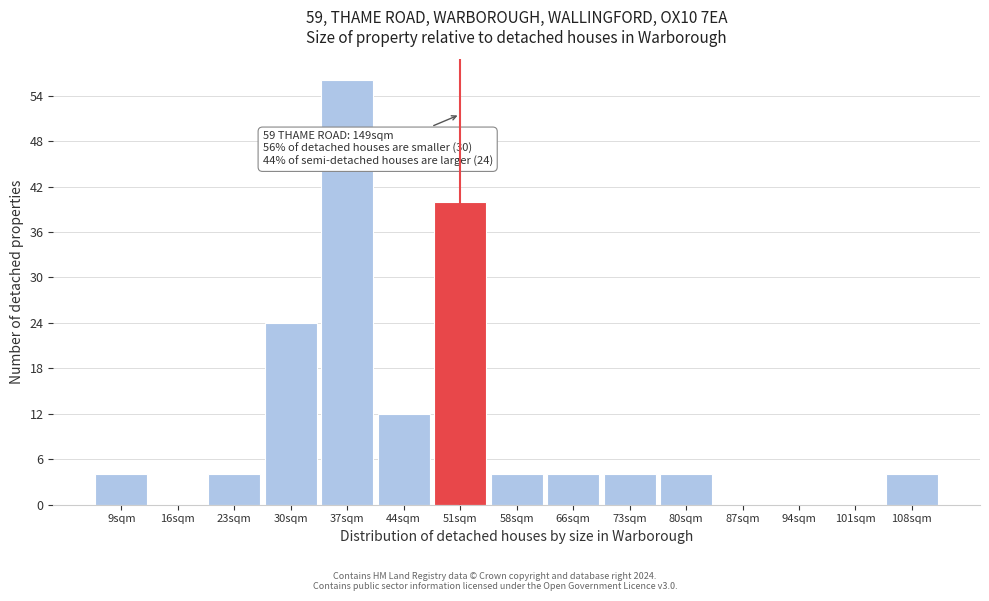

Reading right to left, extract all data points from this chart.

108sqm=4	101sqm=0	94sqm=0	87sqm=0	80sqm=4	73sqm=4	66sqm=4	58sqm=4	51sqm=40	44sqm=12	37sqm=56	30sqm=24	23sqm=4	16sqm=0	9sqm=4